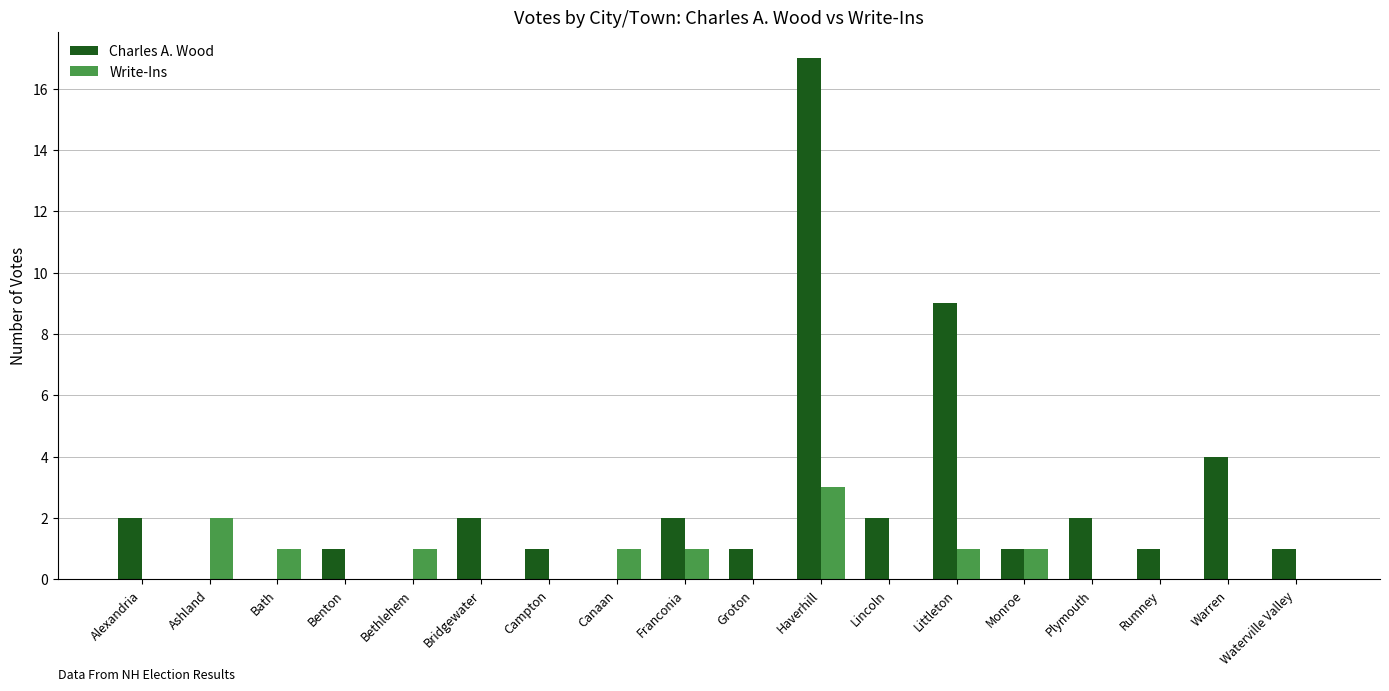

Reading right to left, list all the values displayed in this chart.

Charles A. Wood: Waterville Valley=1	Warren=4	Rumney=1	Plymouth=2	Monroe=1	Littleton=9	Lincoln=2	Haverhill=17	Groton=1	Franconia=2	Canaan=0	Campton=1	Bridgewater=2	Bethlehem=0	Benton=1	Bath=0	Ashland=0	Alexandria=2
Write-Ins: Waterville Valley=0	Warren=0	Rumney=0	Plymouth=0	Monroe=1	Littleton=1	Lincoln=0	Haverhill=3	Groton=0	Franconia=1	Canaan=1	Campton=0	Bridgewater=0	Bethlehem=1	Benton=0	Bath=1	Ashland=2	Alexandria=0